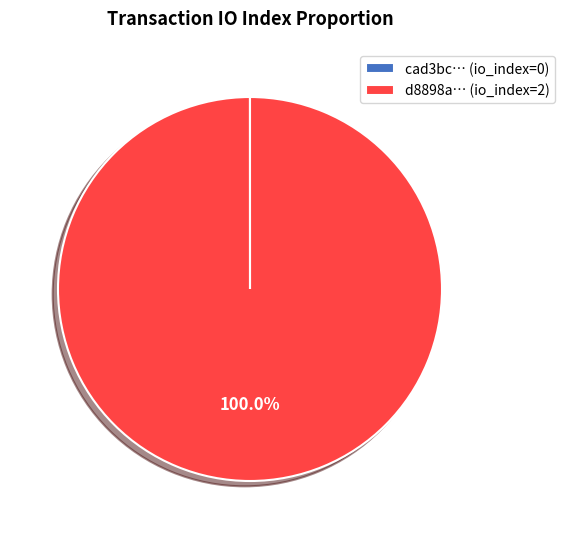

Which category has the biggest portion of the pie?

d8898a… (io_index=2)